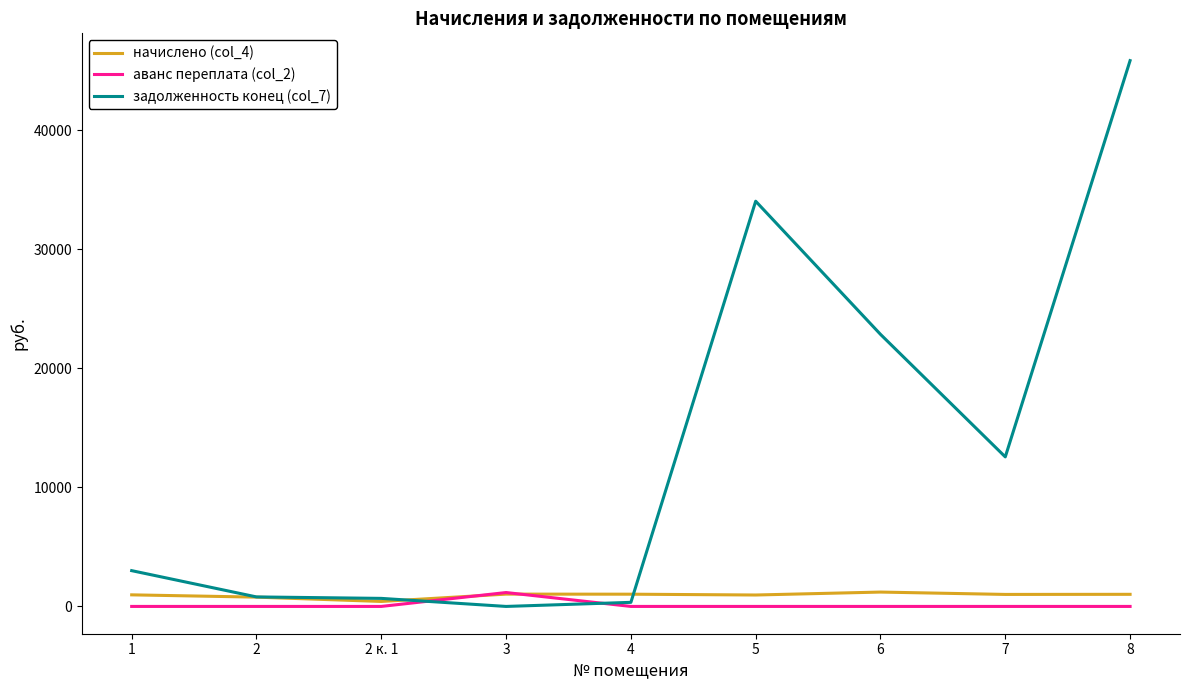

What is the average value of the аванс переплата (col_2) series?

129.7